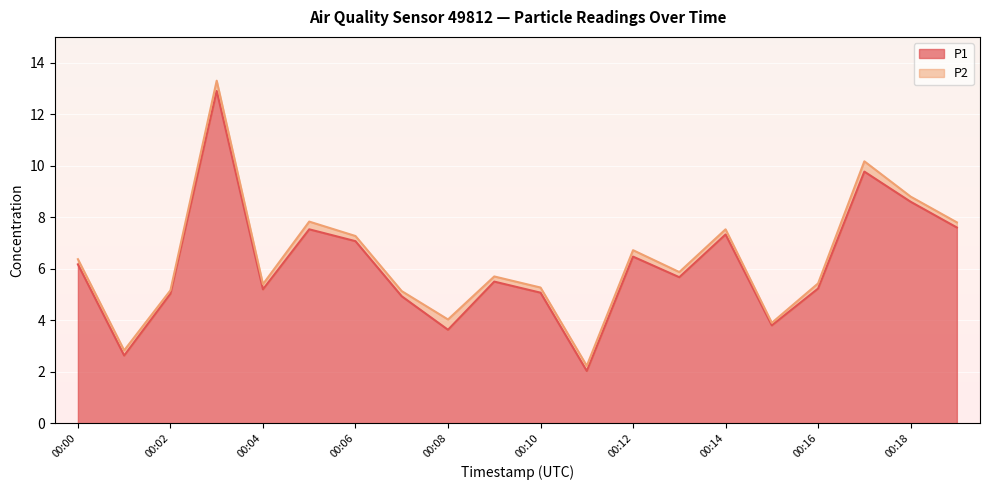

Rank the categories by value from highest to lowest.

00:03, 00:17, 00:18, 00:19, 00:05, 00:14, 00:06, 00:12, 00:00, 00:13, 00:09, 00:16, 00:04, 00:10, 00:02, 00:07, 00:15, 00:08, 00:01, 00:11